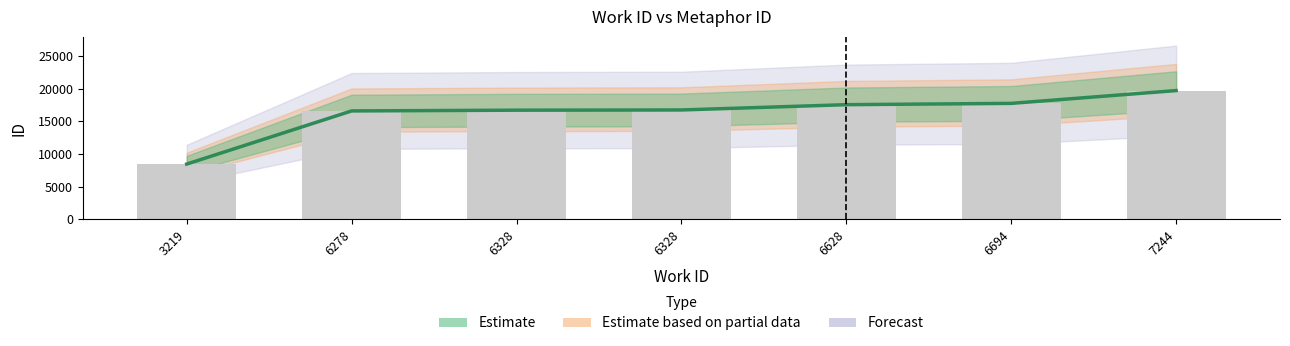

What is the difference between the maximum and minimum values?

11282